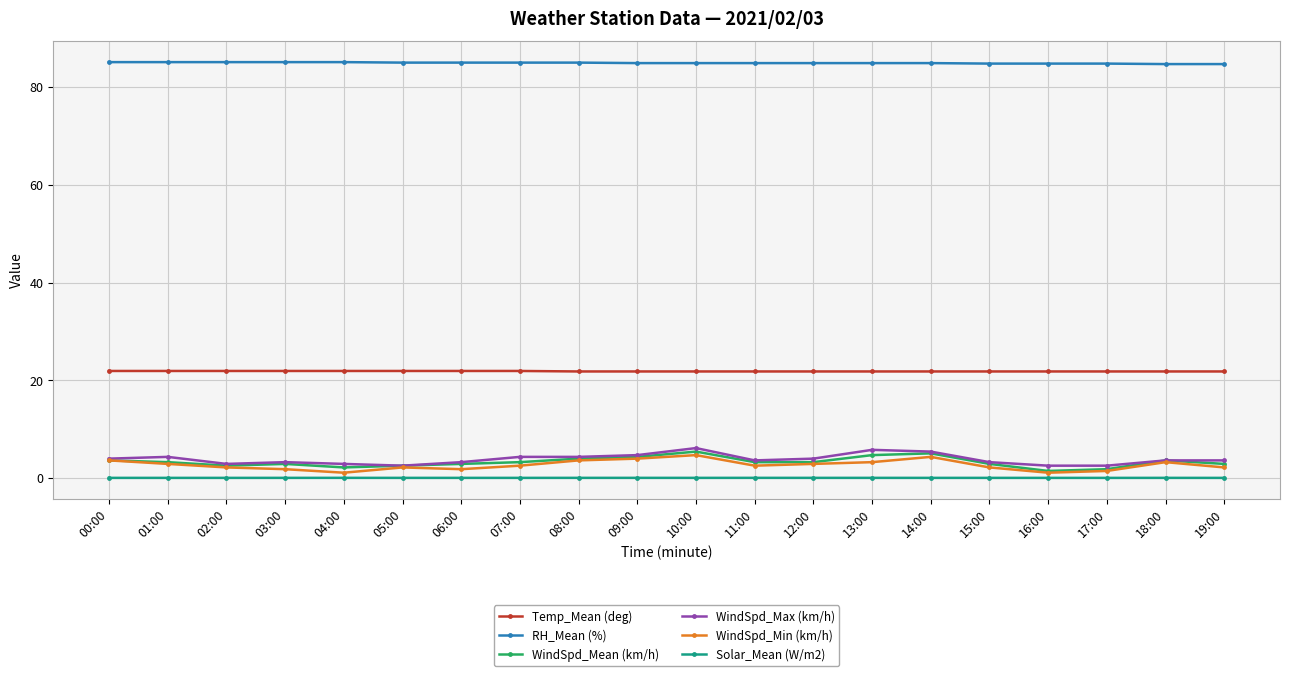

True or false: RH_Mean (%) and WindSpd_Max (km/h) cross at least once.

False